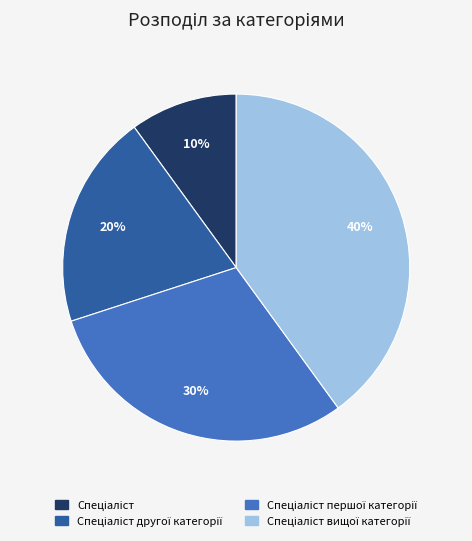

To the nearest percent, what is the difference between the largest and smallest slice percentages?

30%